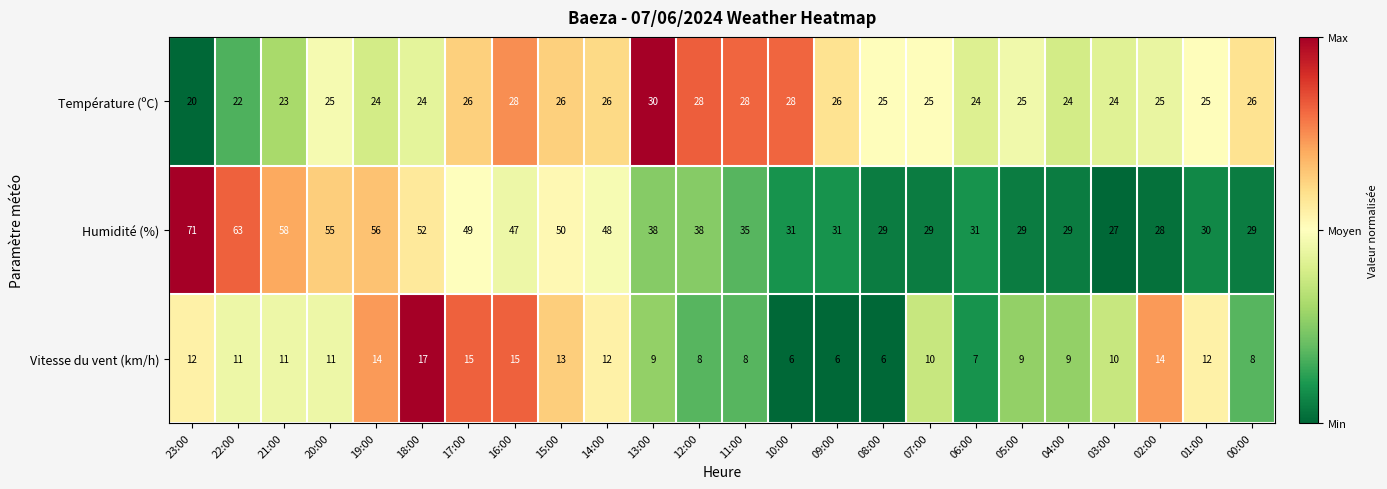

Is it true that Température (ºC) equals 11 at 17:00?

False